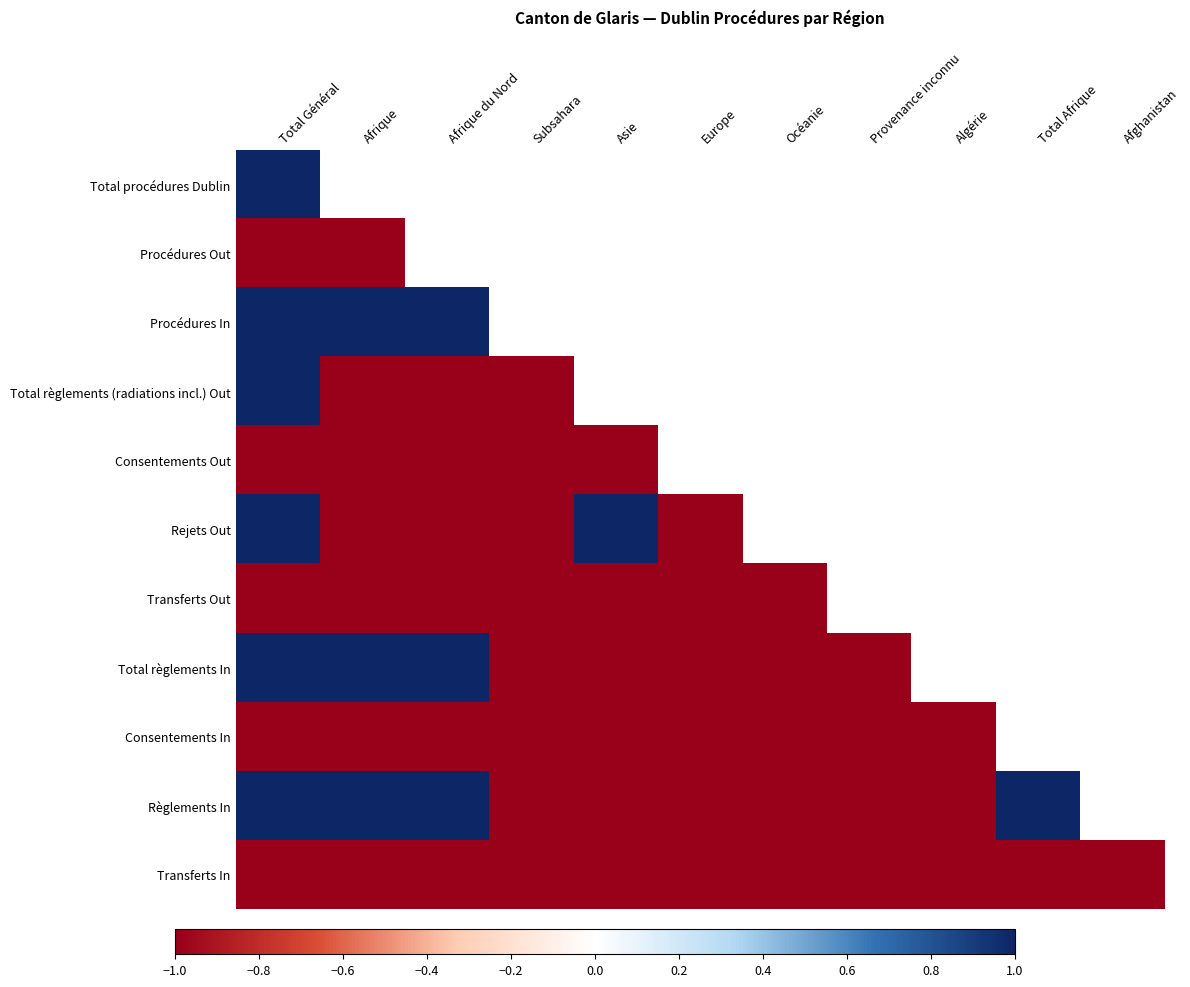

True or false: Règlements In has a value of 1.8 at Afrique du Nord.

False